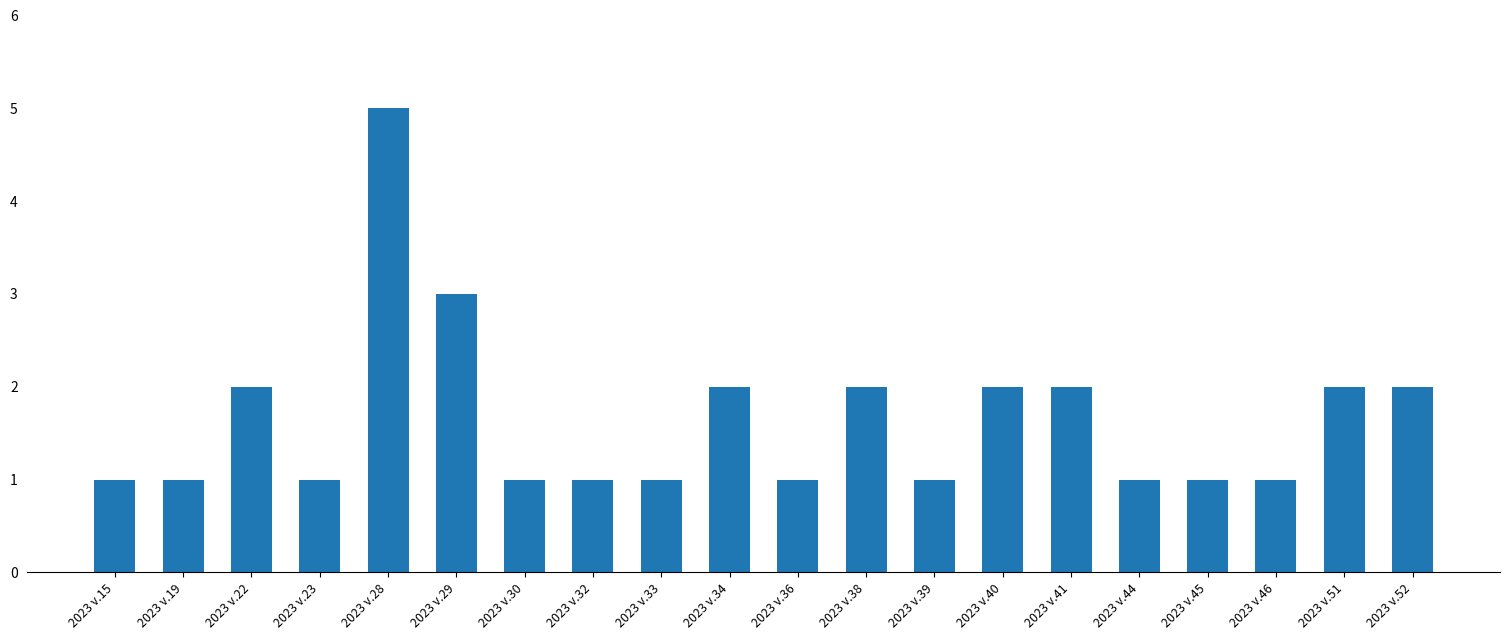

What is the difference between the values at 2023 v.38 and 2023 v.29?

1